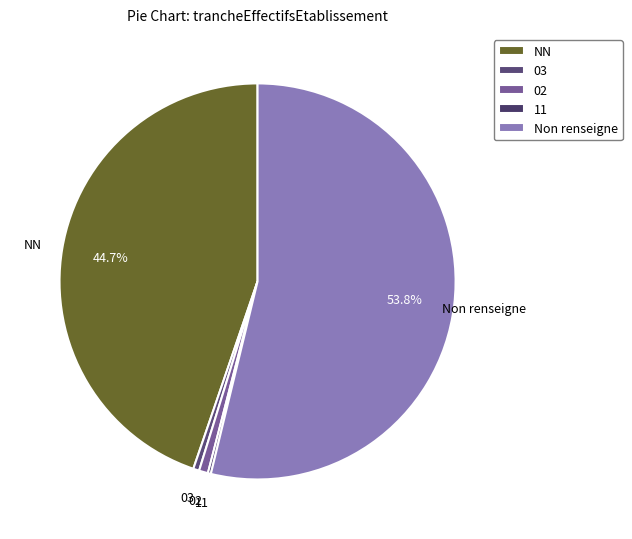

Is there any slice that represents more than half of the pie?

Yes